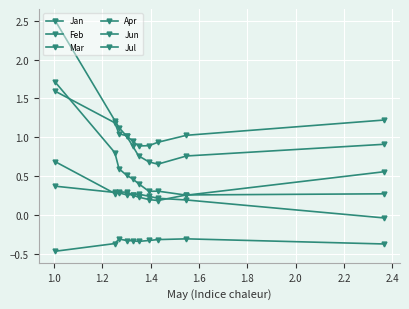

Which series has the largest range (max minus min)?

Feb